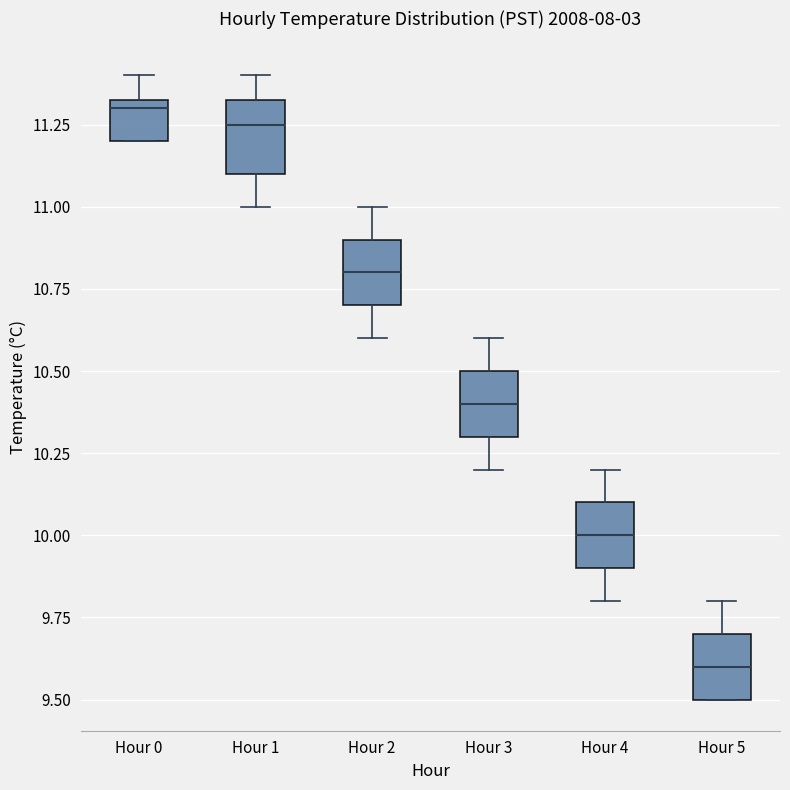

Where is the upper edge of the box for Hour 2 on the y-axis? The values are not printed on the chart, so give them approximately, as read against the axis.

10.90